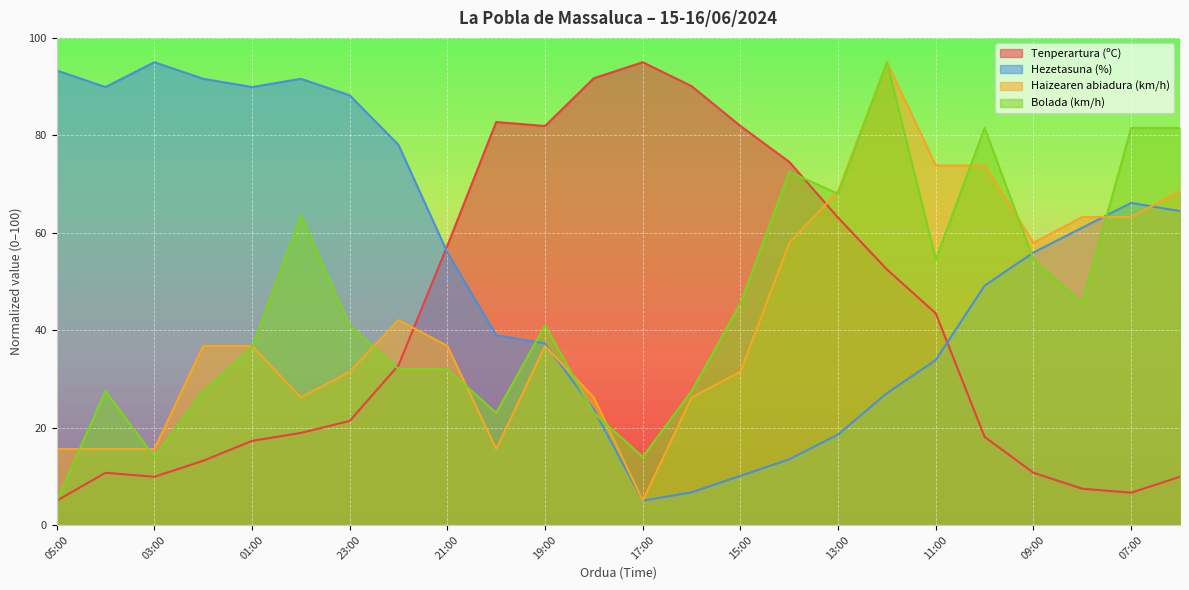

What is the label of the 6th point from the left?

00:00